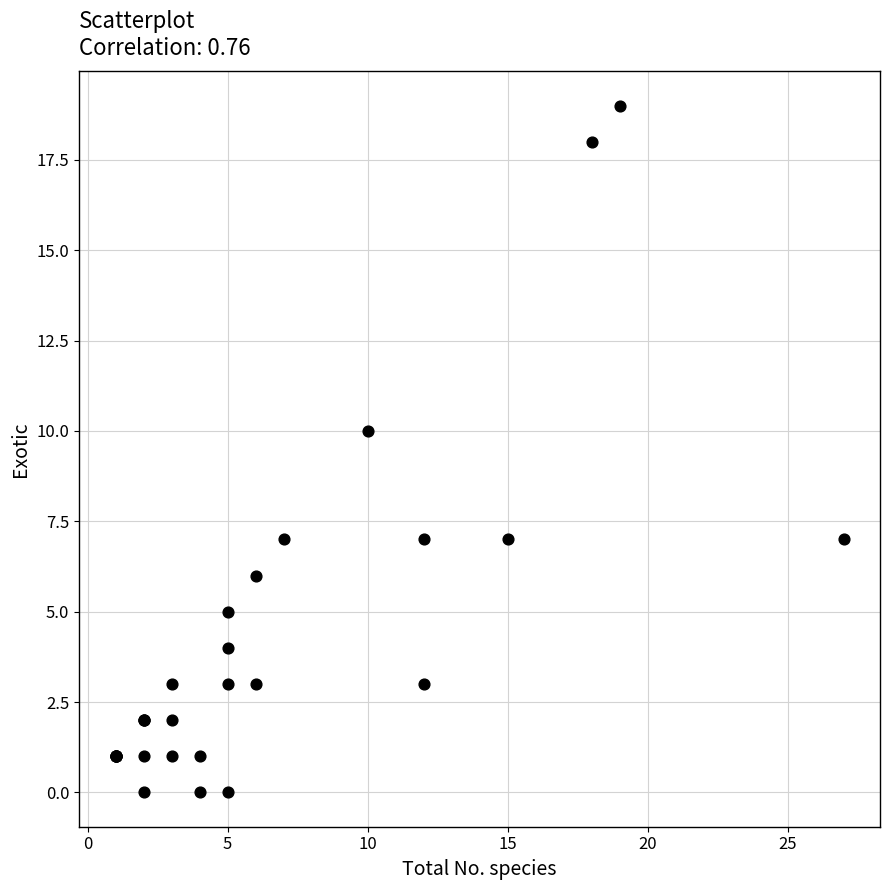

What Y value in the scatter plot is closest to 9?

10